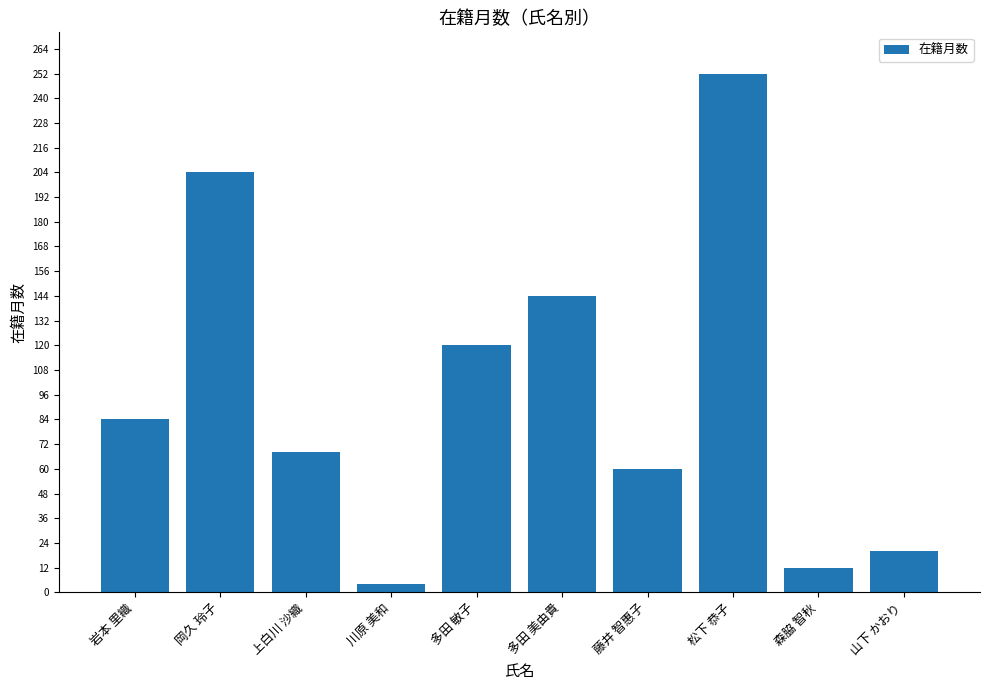

Reading left to right, what are all the values shown in this chart?

岩本 里織=84	岡久 玲子=204	上白川 沙織=68	川原 美和=4	多田 敏子=120	多田 美由貴=144	藤井 智惠子=60	松下 恭子=252	森脇 智秋=12	山下 かおり=20